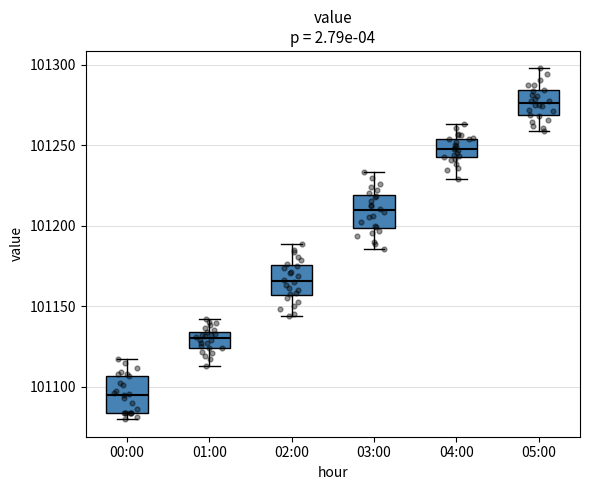

Reading left to right, read every box against the y-axis: the position of its median line, the range the box covers, and the ends of its whiskers. The values are not printed on the chart, so give them approximately, as read against the axis.

00:00: median 101095, box 101085 to 101105, whiskers 101080 to 101115
01:00: median 101130, box 101125 to 101135, whiskers 101115 to 101140
02:00: median 101165, box 101155 to 101175, whiskers 101145 to 101190
03:00: median 101210, box 101200 to 101220, whiskers 101185 to 101235
04:00: median 101250, box 101240 to 101255, whiskers 101230 to 101265
05:00: median 101275, box 101270 to 101285, whiskers 101260 to 101300